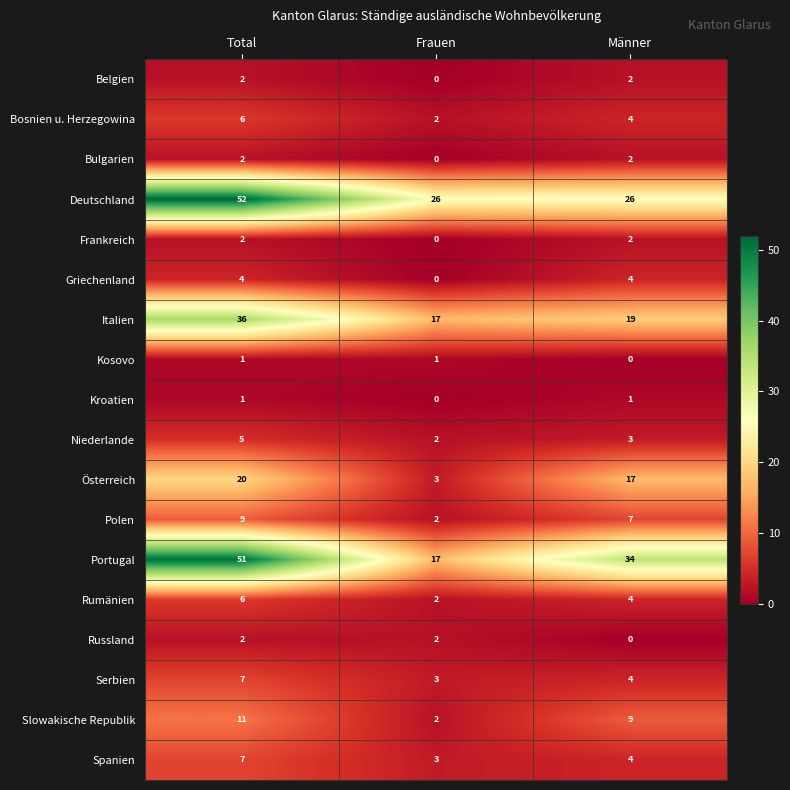

The value of Serbien at Frauen is 3. True or false?

True